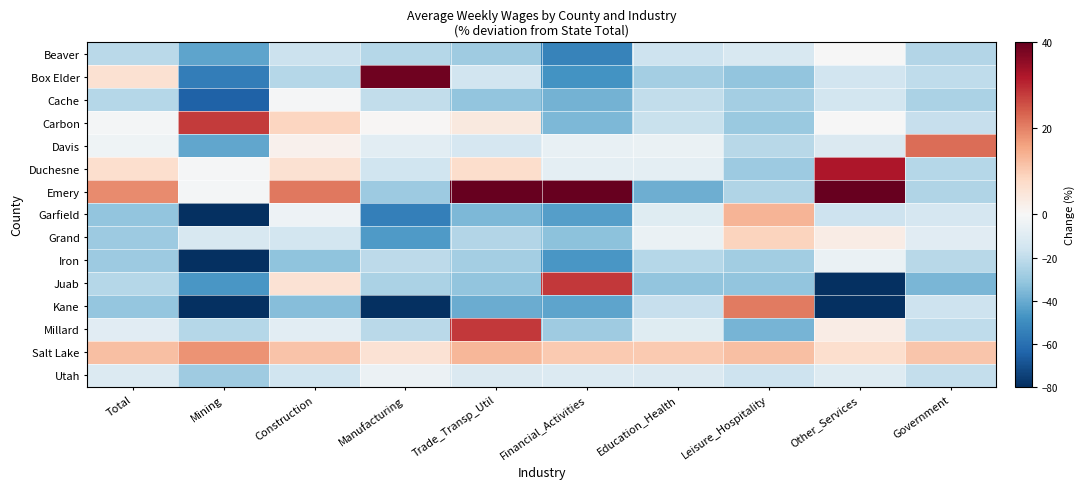

Count the number of data series in this chart.

15